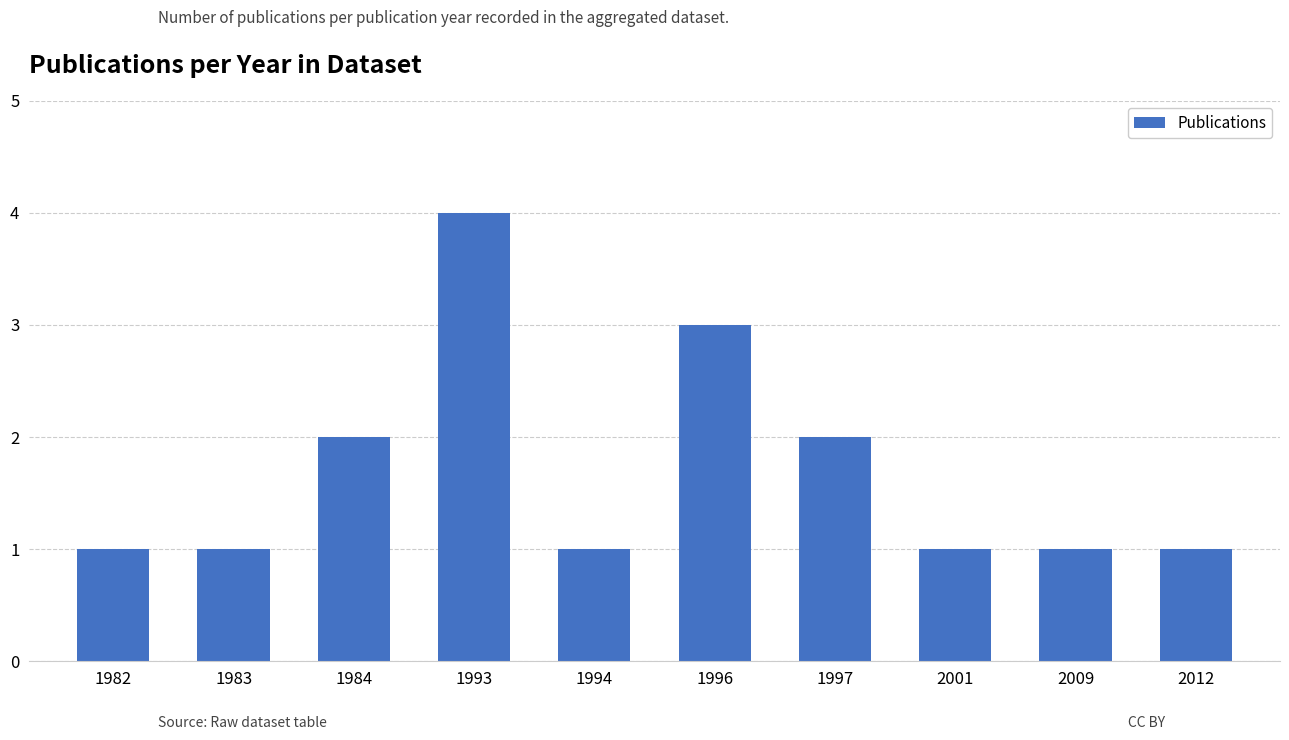

What is the sum of all values?

17